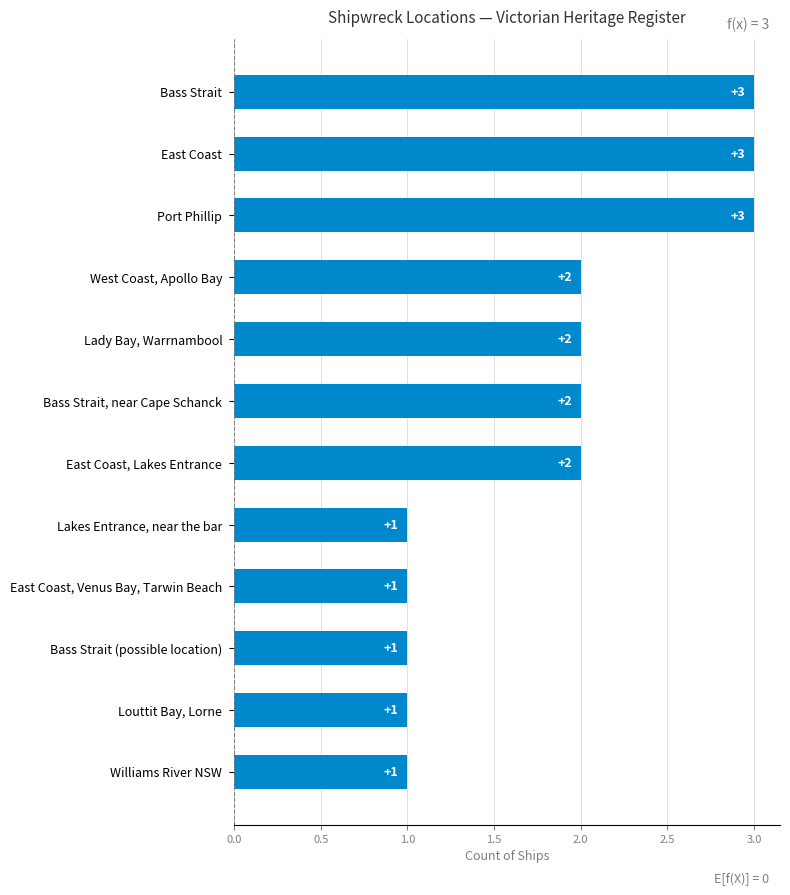

Is it true that the value at West Coast, Apollo Bay is 3?

False